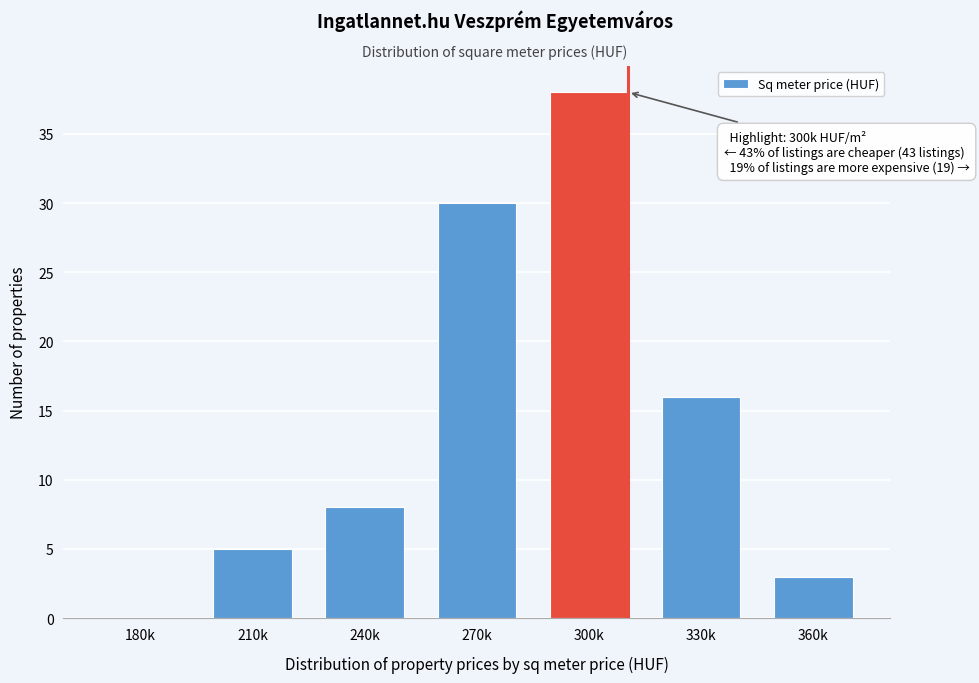

Reading left to right, list all the values displayed in this chart.

180k=0	210k=5	240k=8	270k=30	300k=38	330k=16	360k=3